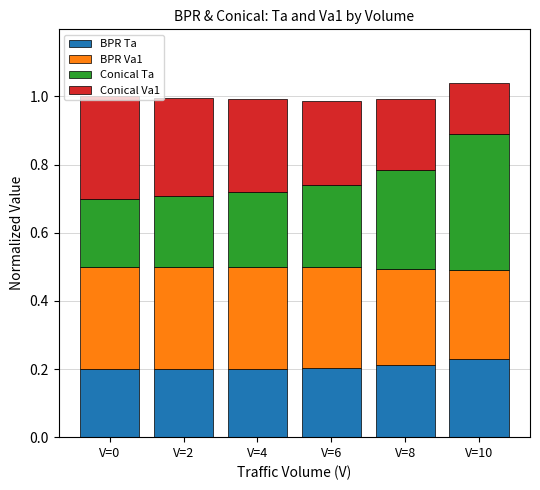

The value of BPR Ta at V=6 is 0.1. True or false?

False